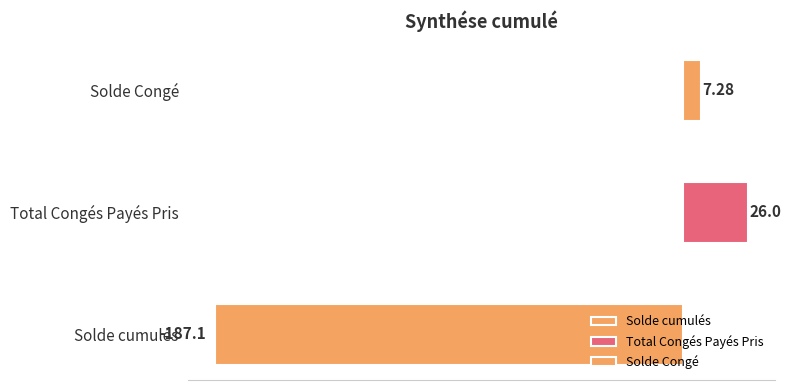

Which has a higher value, Total Congés Payés Pris or Solde cumulés?

Total Congés Payés Pris